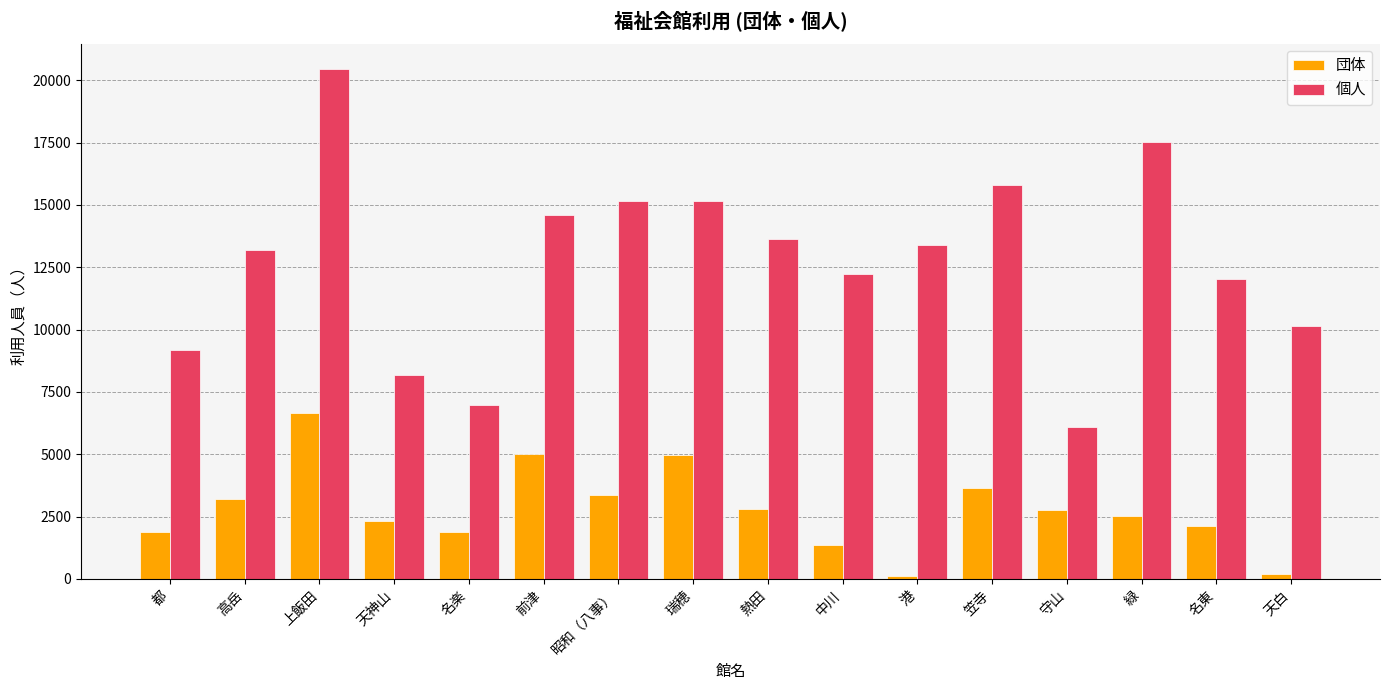

At which label does 団体 first exceed 2750?

高岳